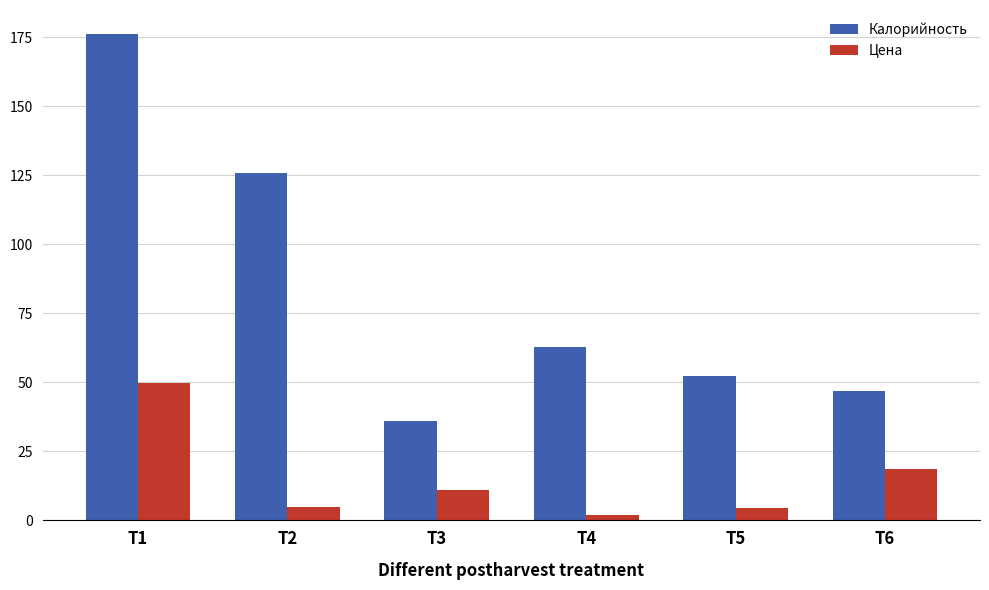

Which label corresponds to the largest value in the chart?

T1